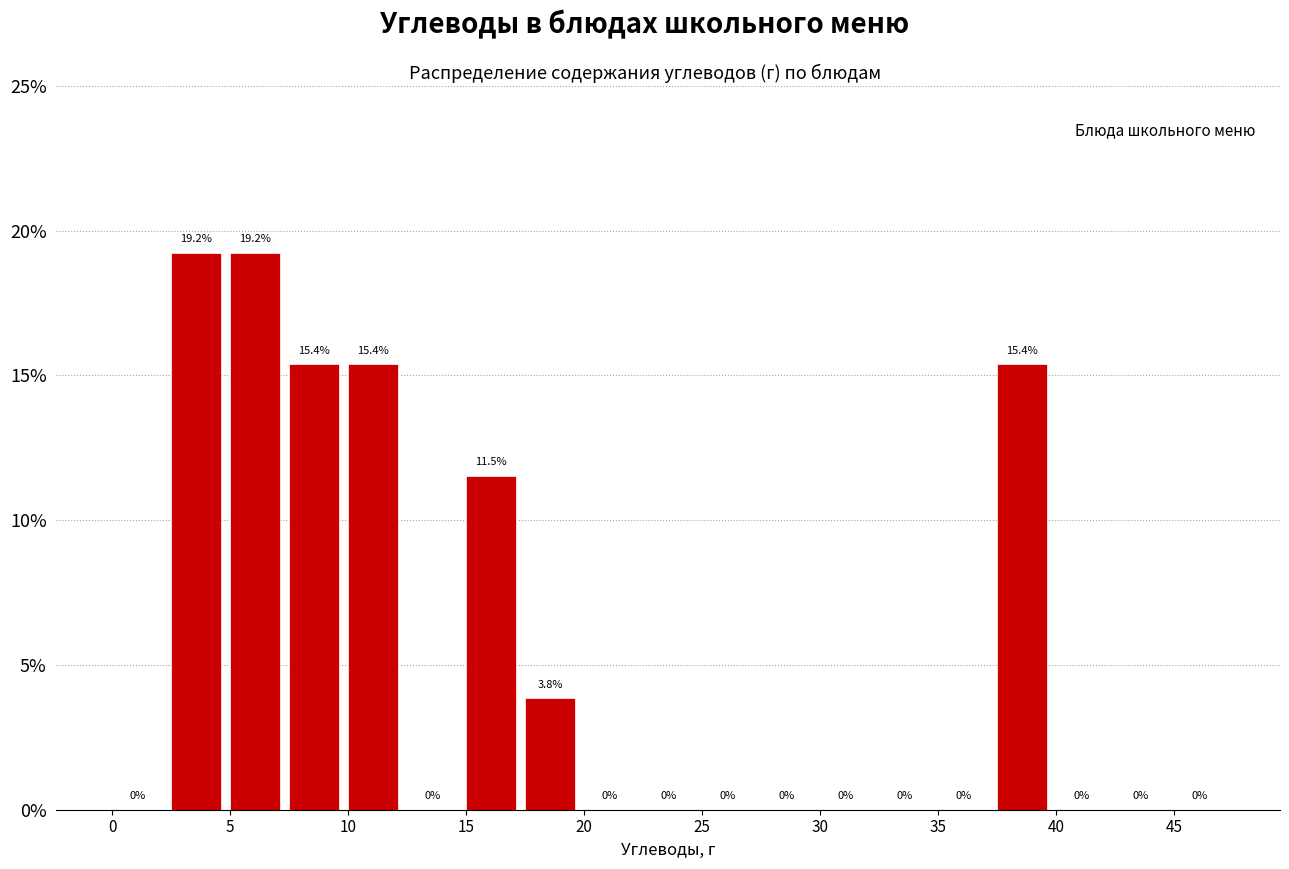

Reading left to right, list every bar in this chart as the range it spans on the x-axis followed by its height.

0.0 to 2.5: 0.0
2.5 to 5.0: 19.2
5.0 to 7.5: 19.2
7.5 to 10.0: 15.4
10.0 to 12.5: 15.4
12.5 to 15.0: 0.0
15.0 to 17.5: 11.5
17.5 to 20.0: 3.8
20.0 to 22.5: 0.0
22.5 to 25.0: 0.0
25.0 to 27.5: 0.0
27.5 to 30.0: 0.0
30.0 to 32.5: 0.0
32.5 to 35.0: 0.0
35.0 to 37.5: 0.0
37.5 to 40.0: 15.4
40.0 to 42.5: 0.0
42.5 to 45.0: 0.0
45.0 to 47.5: 0.0